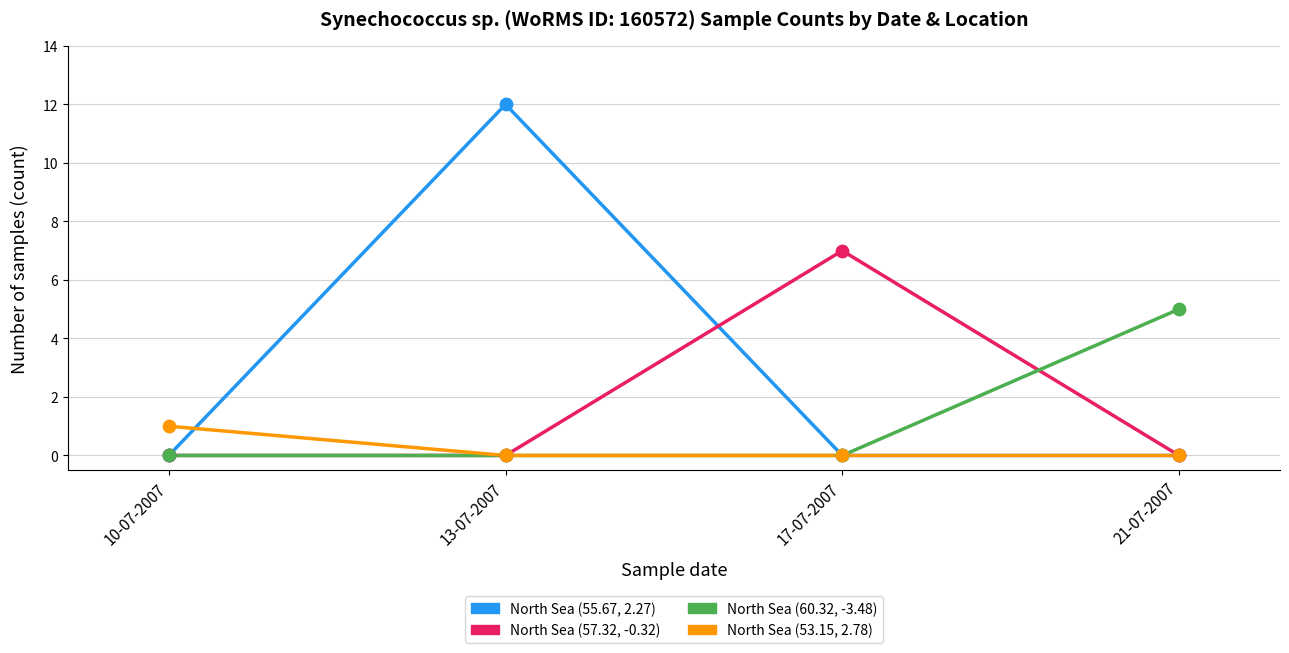

Which series has the largest total across all categories?

North Sea (55.67, 2.27)